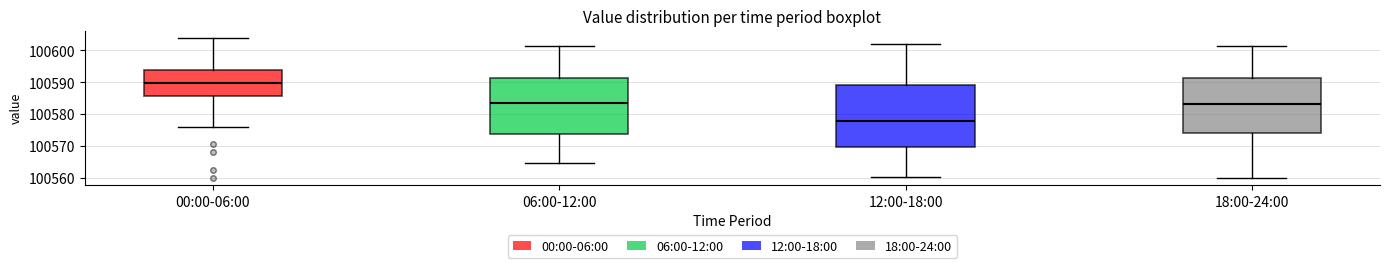

Where does the median line of the box for 06:00-12:00 sit on the y-axis? The values are not printed on the chart, so give them approximately, as read against the axis.

100584